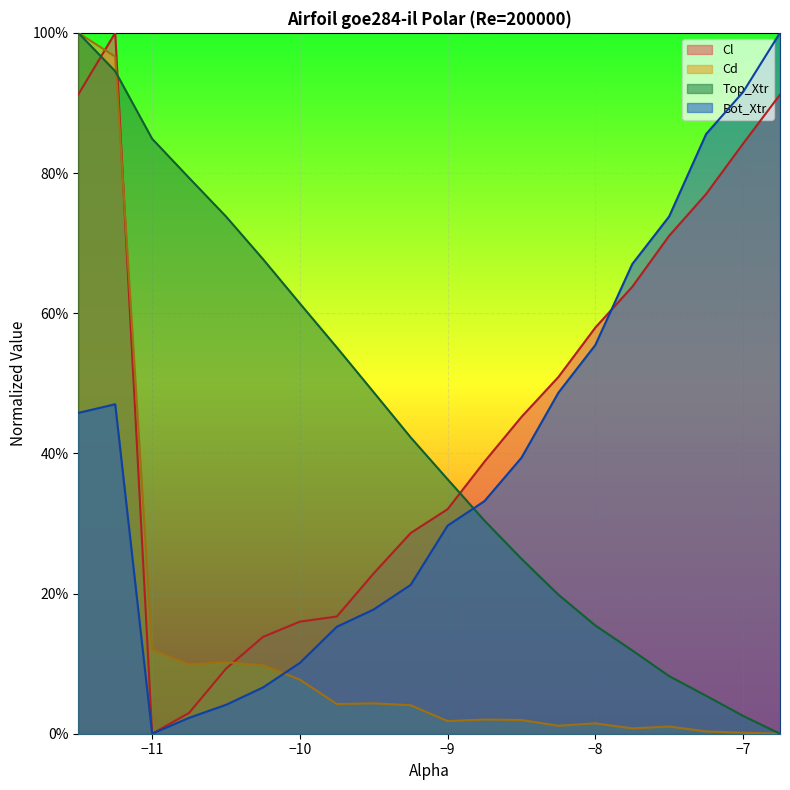

What is the difference between the Bot_Xtr values at -7.25 and -7.5?

0.1